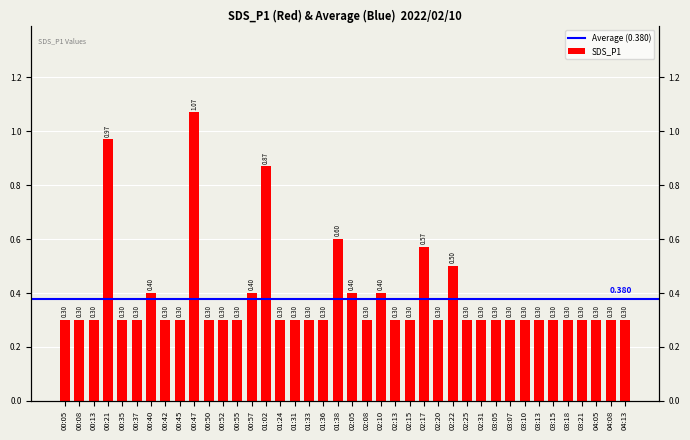

Between 02:25 and 00:21, which is larger?

00:21